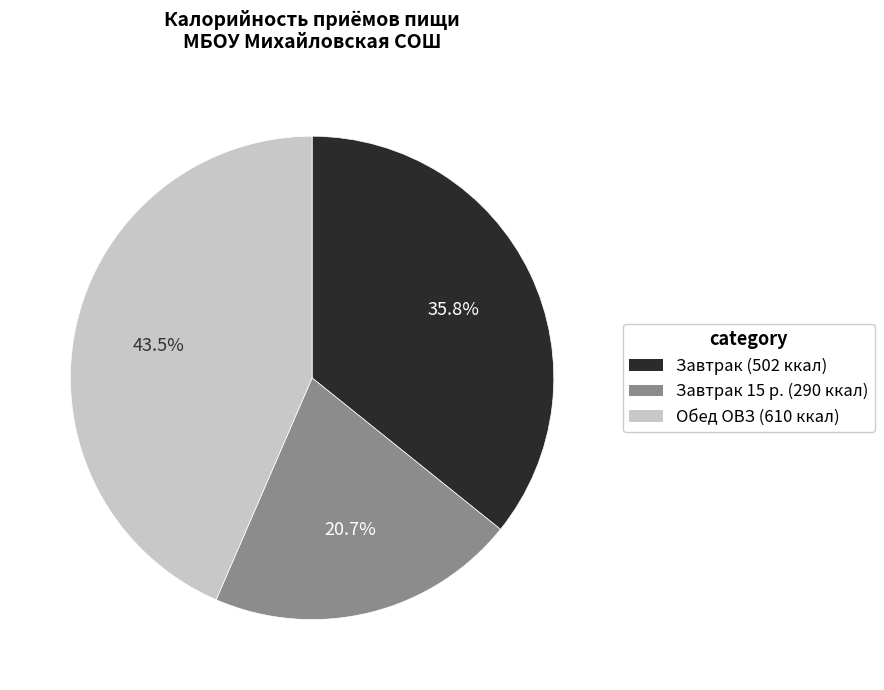

What is the smallest slice in the pie chart?

Завтрак 15 р. (290 ккал)